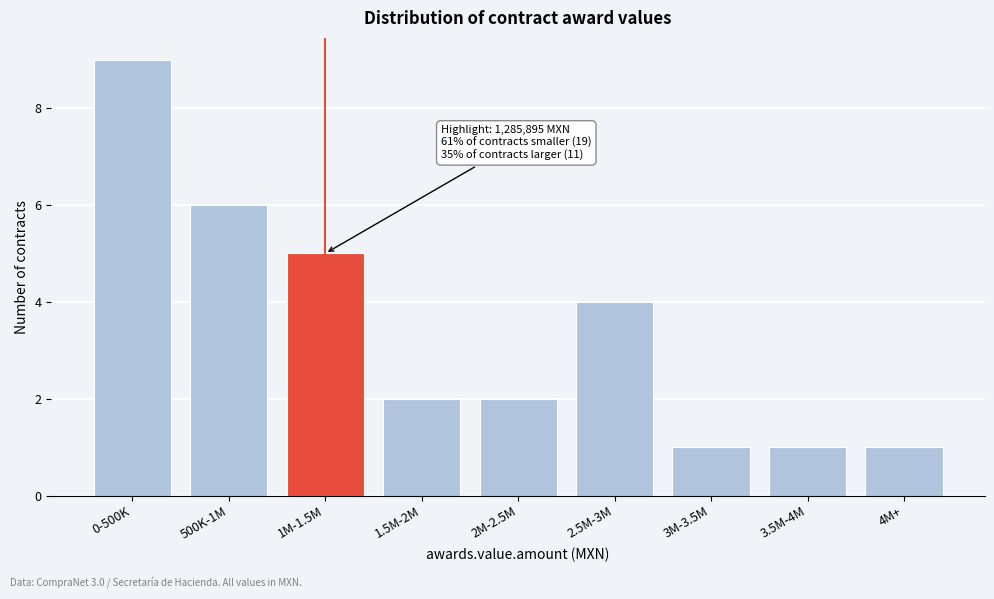

Reading left to right, list all the values displayed in this chart.

9	6	5	2	2	4	1	1	1